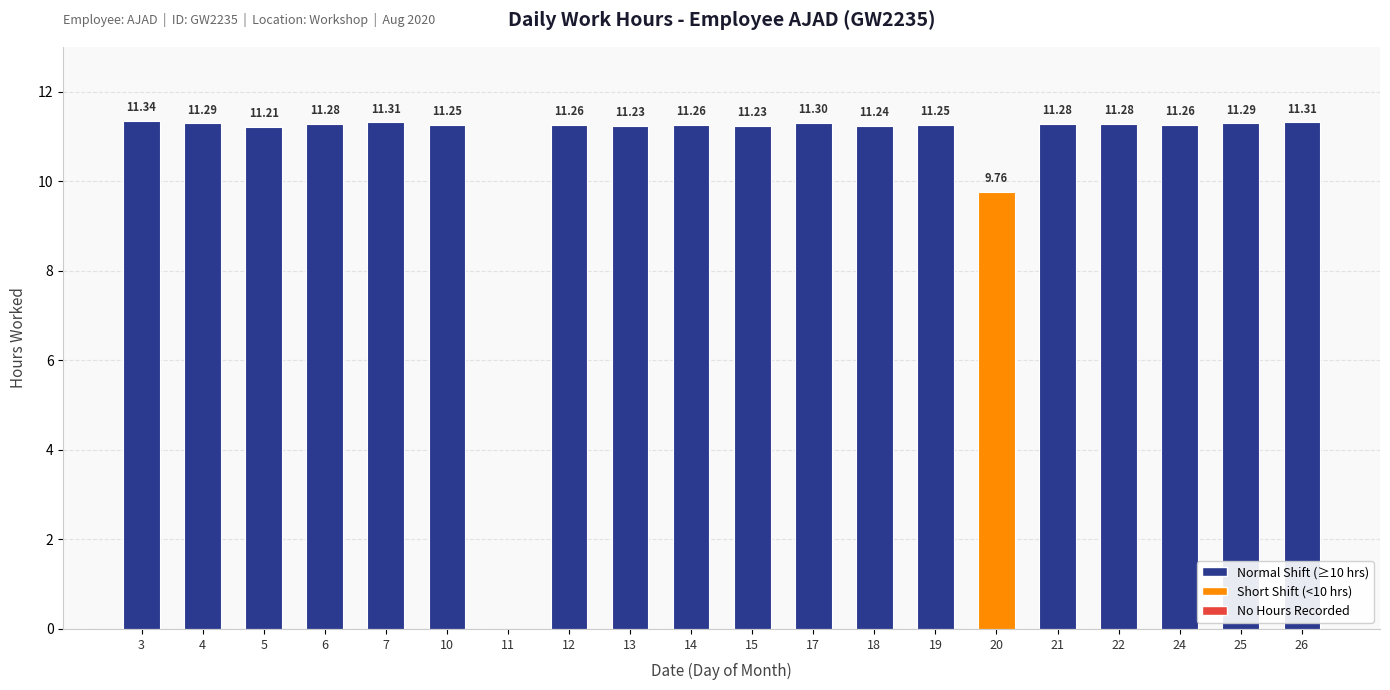

Is it true that the value at 4 is 11.3?

True